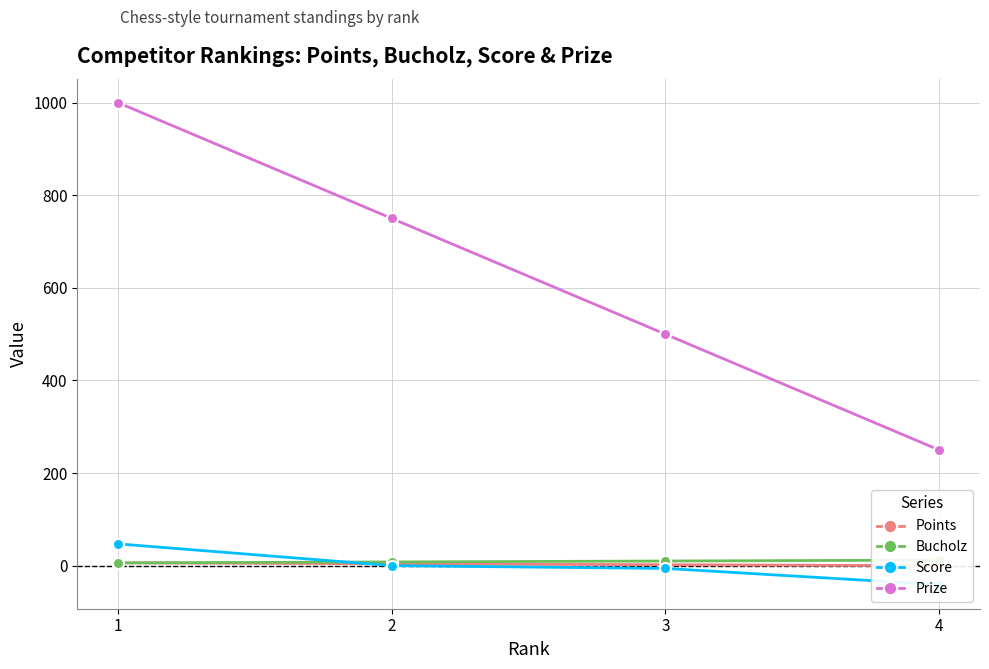

True or false: Prize has a value of 250 at 4.

True